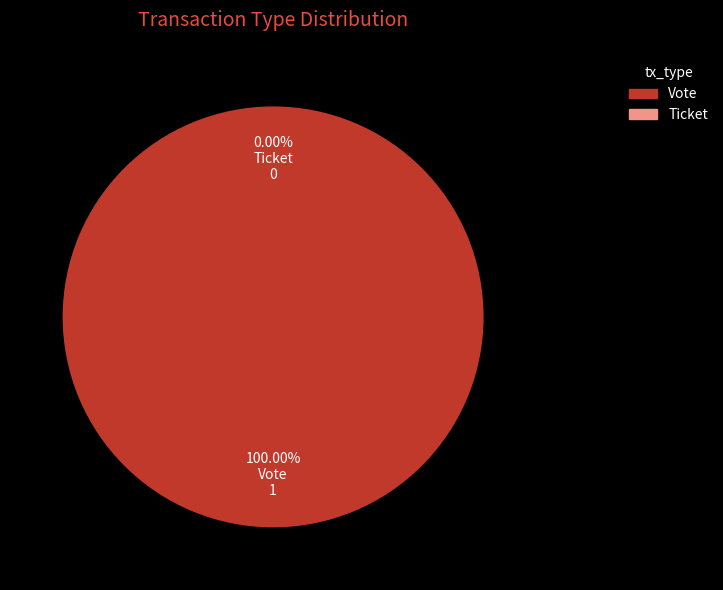

The Ticket slice represents 5% of the pie. True or false?

False